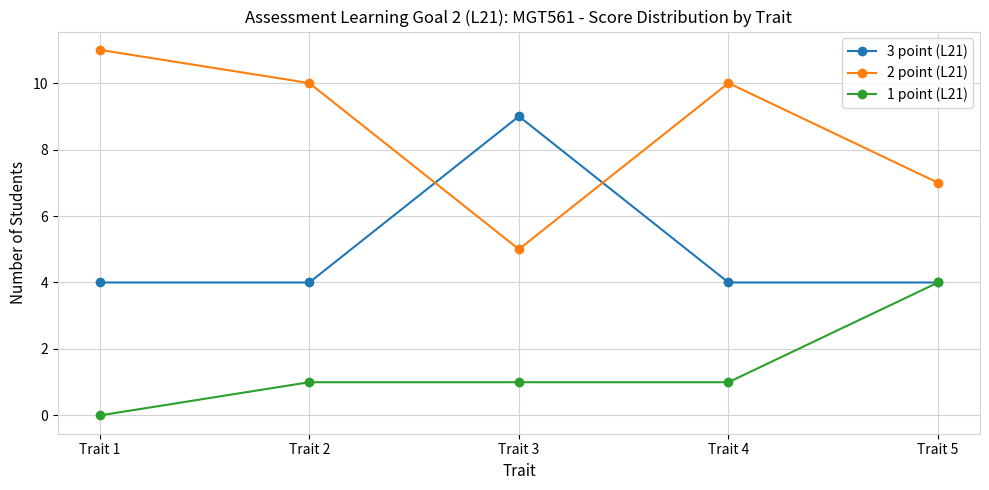

The value of 1 point (L21) at Trait 5 is 2. True or false?

False